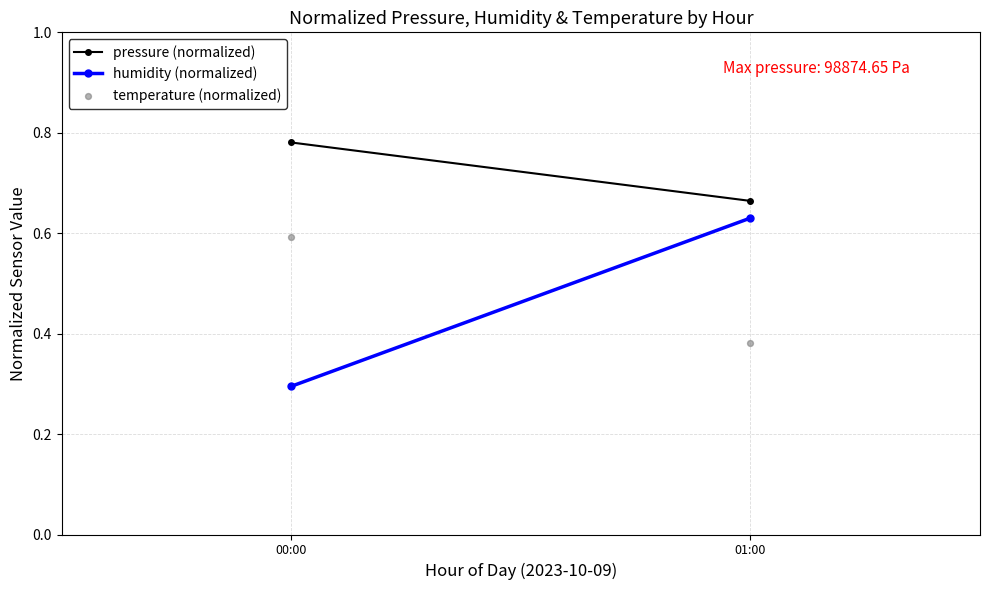

What is the average Y value?

0.5